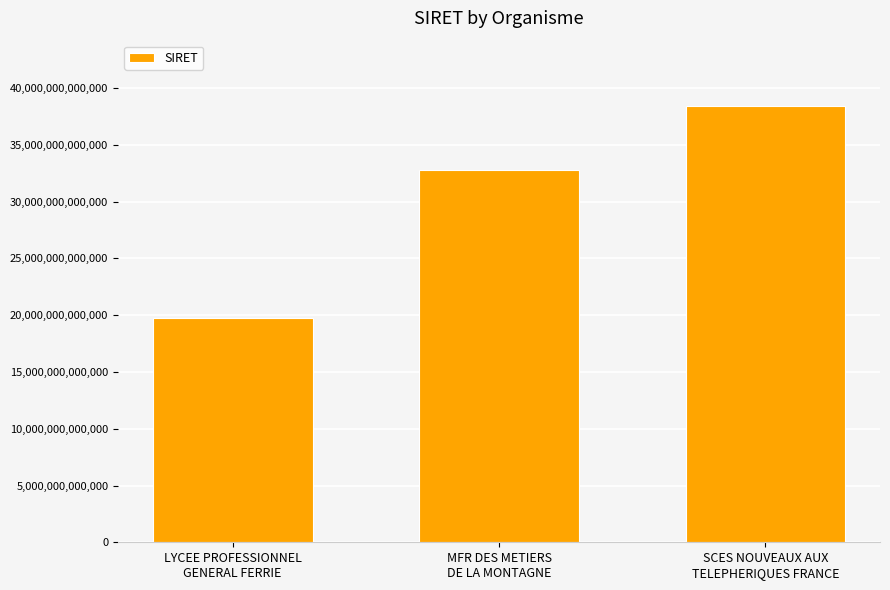

What is the difference between the maximum and minimum values?

18688413399999